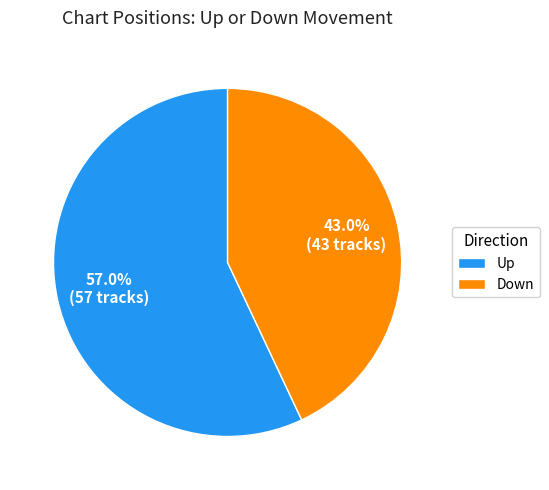

Which category has the smallest portion of the pie?

Down